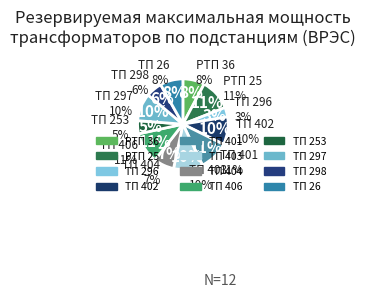

Combined, do ТП 26 and ТП 253 account for over 50%?

No